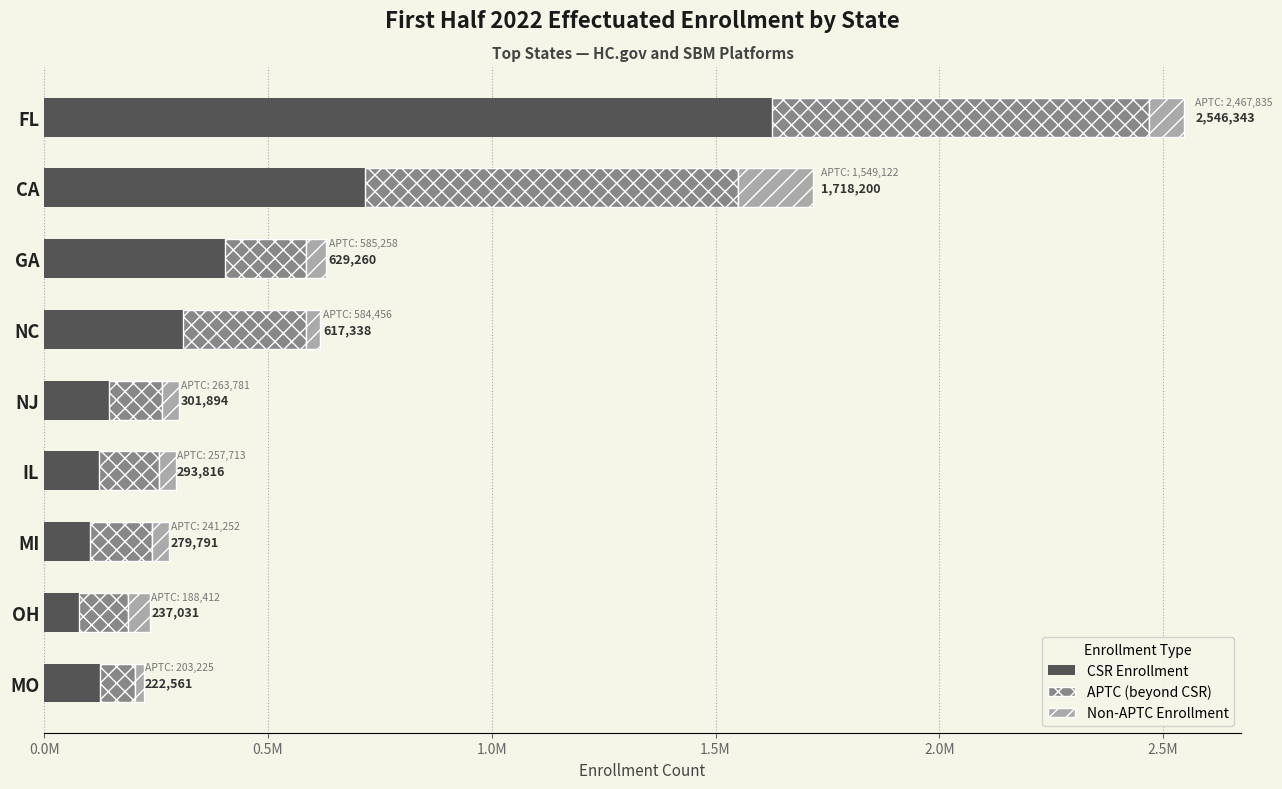

What are all the series names shown in the legend?

CSR Enrollment, APTC (beyond CSR), Non-APTC Enrollment